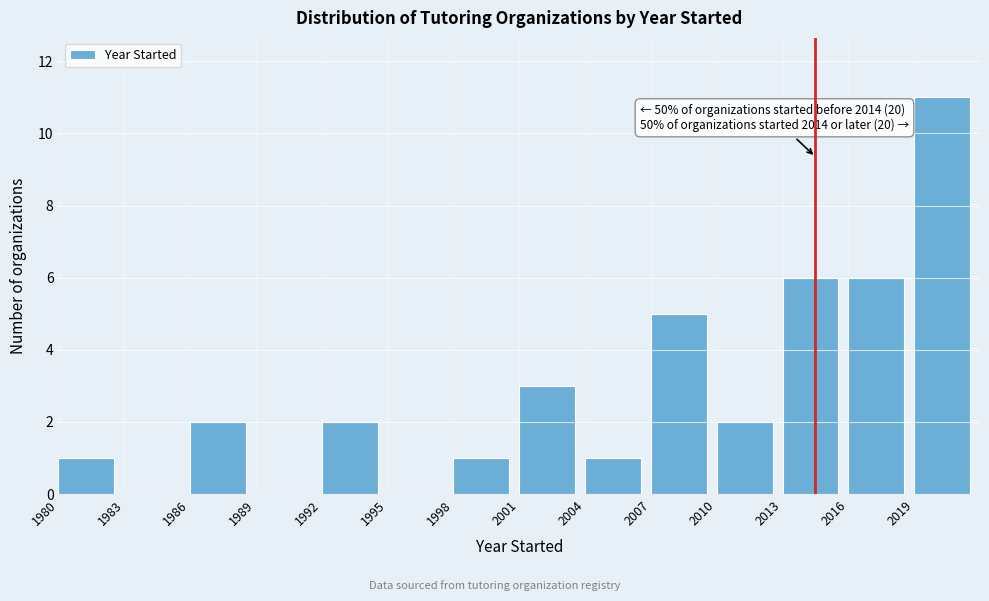

Over which range of the x-axis is the bar tallest?

2019 to 2022